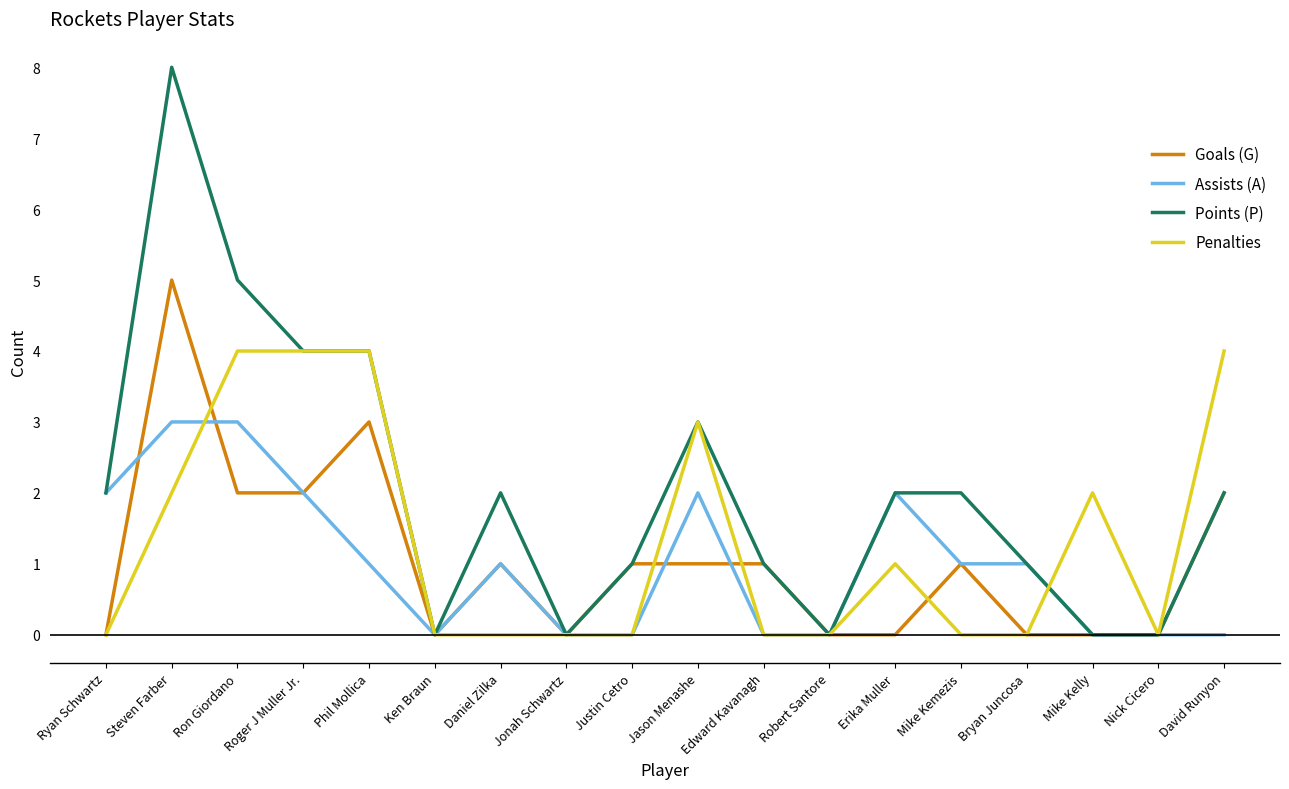

Which series has the largest total across all categories?

Points (P)